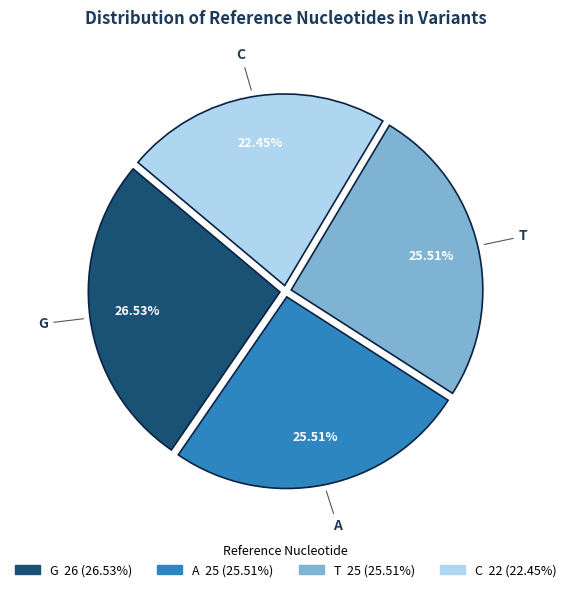

The G slice represents 27% of the pie. True or false?

True